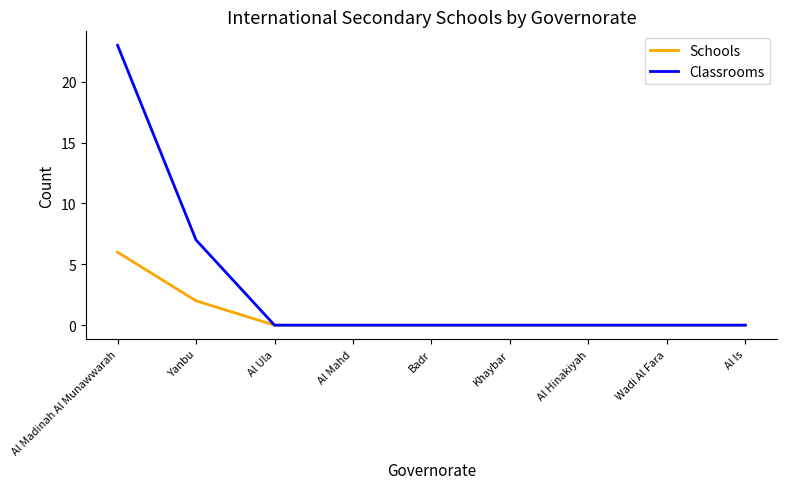

Reading left to right, transcribe all the data shown in this chart.

Schools: Al Madinah Al Munawwarah=6	Yanbu=2	Al Ula=0	Al Mahd=0	Badr=0	Khaybar=0	Al Hinakiyah=0	Wadi Al Fara=0	Al Is=0
Classrooms: Al Madinah Al Munawwarah=23	Yanbu=7	Al Ula=0	Al Mahd=0	Badr=0	Khaybar=0	Al Hinakiyah=0	Wadi Al Fara=0	Al Is=0